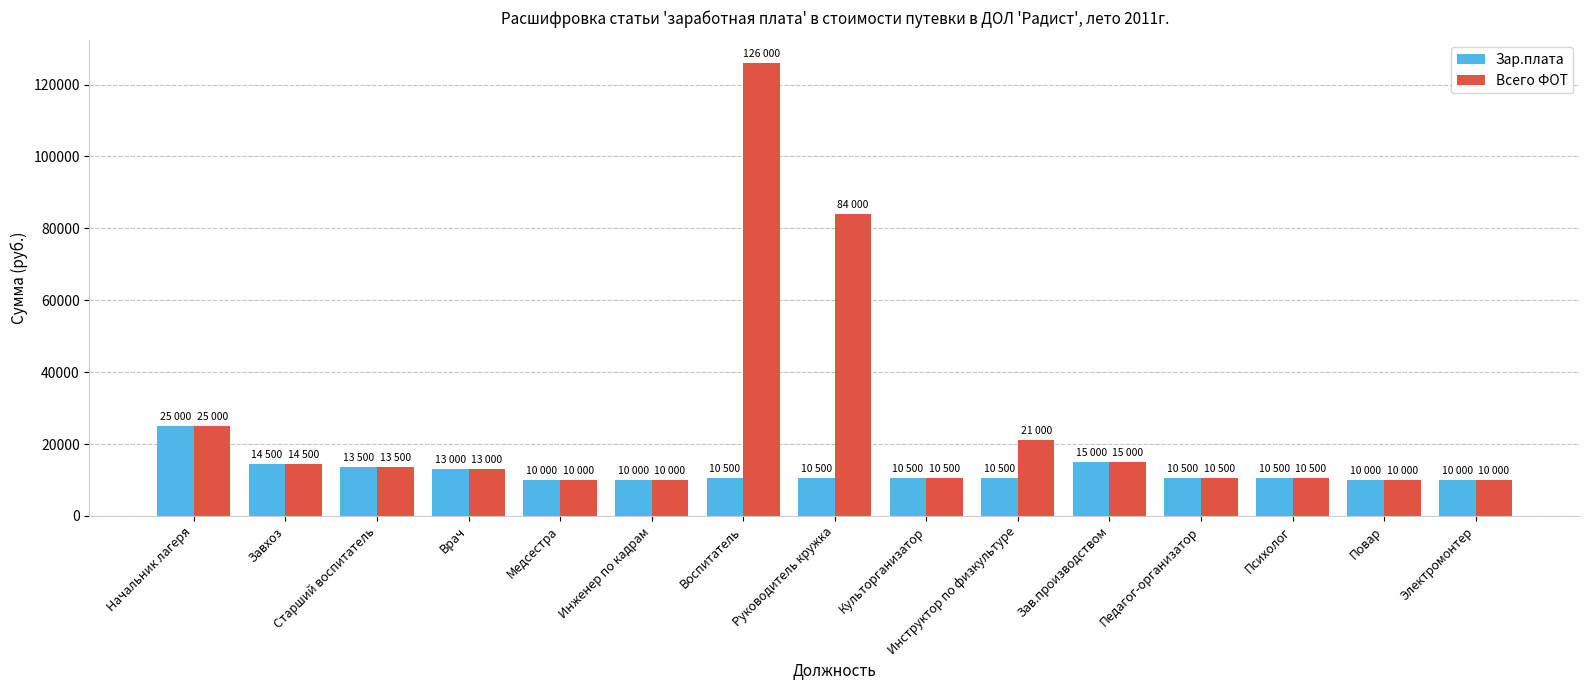

The Всего ФОТ series shows 84000 at Руководитель кружка. True or false?

True